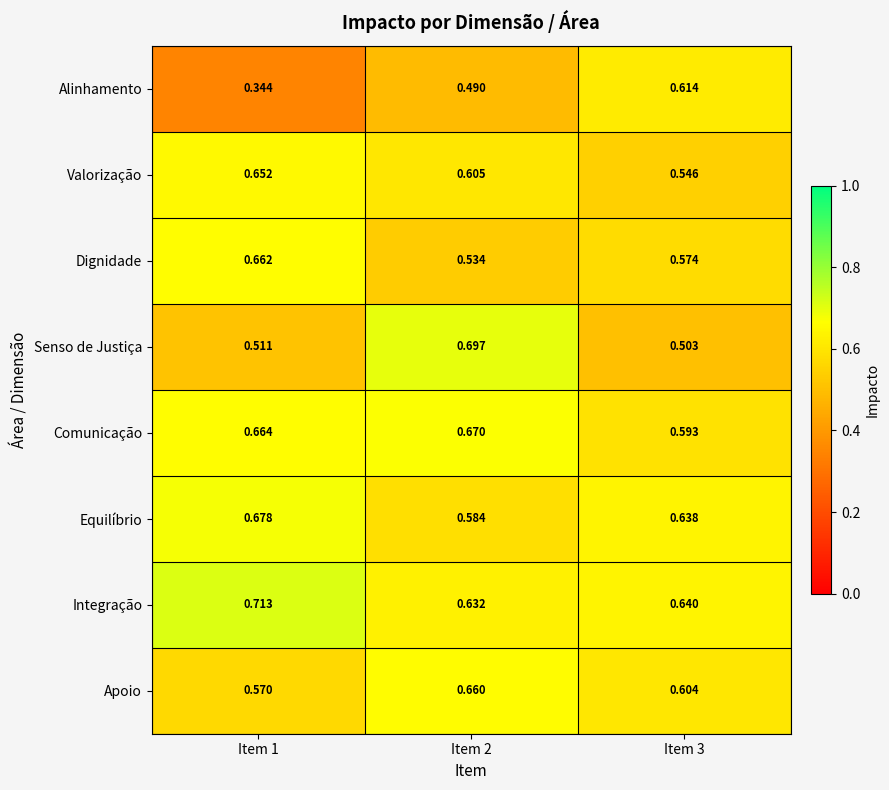

How many distinct data groups are displayed?

8